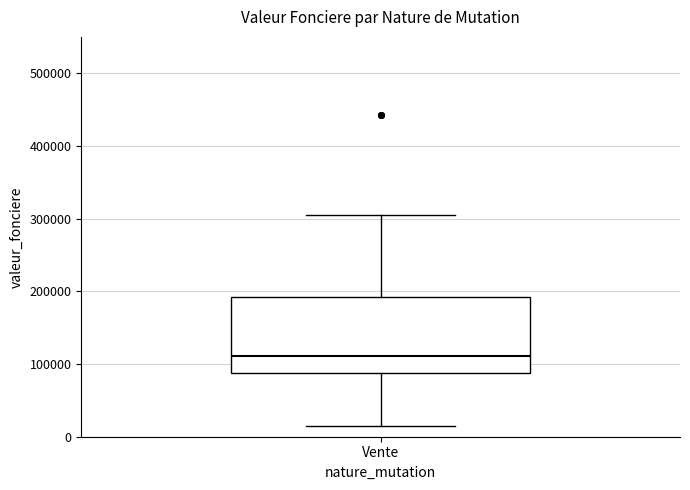

Read this box plot against the y-axis: the position of the median line, the range covered by the box, and the ends of both whiskers. The values are not printed on the chart, so give them approximately, as read against the axis.

median 110000, box 90000 to 190000, whiskers 20000 to 310000